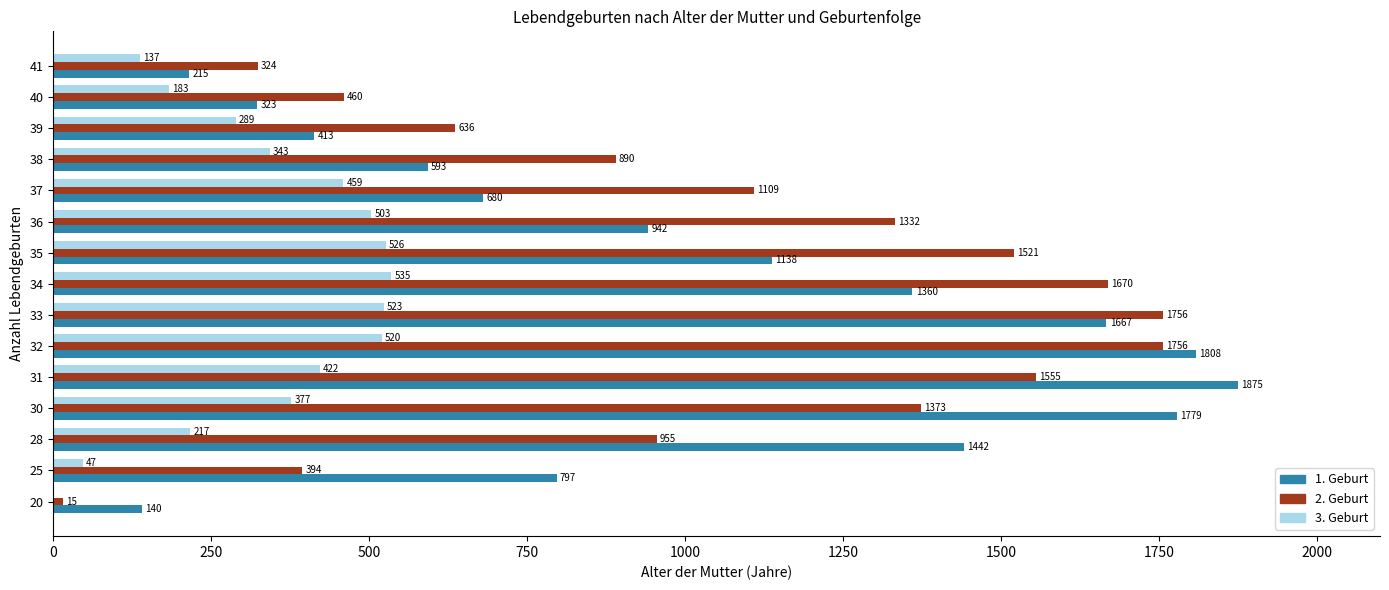

At which category is the sum across all series the highest?

32